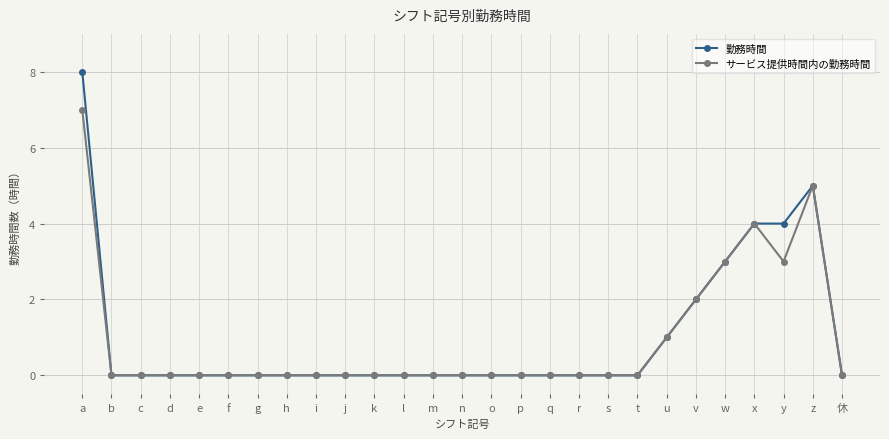

What is the maximum value shown in the chart?

8